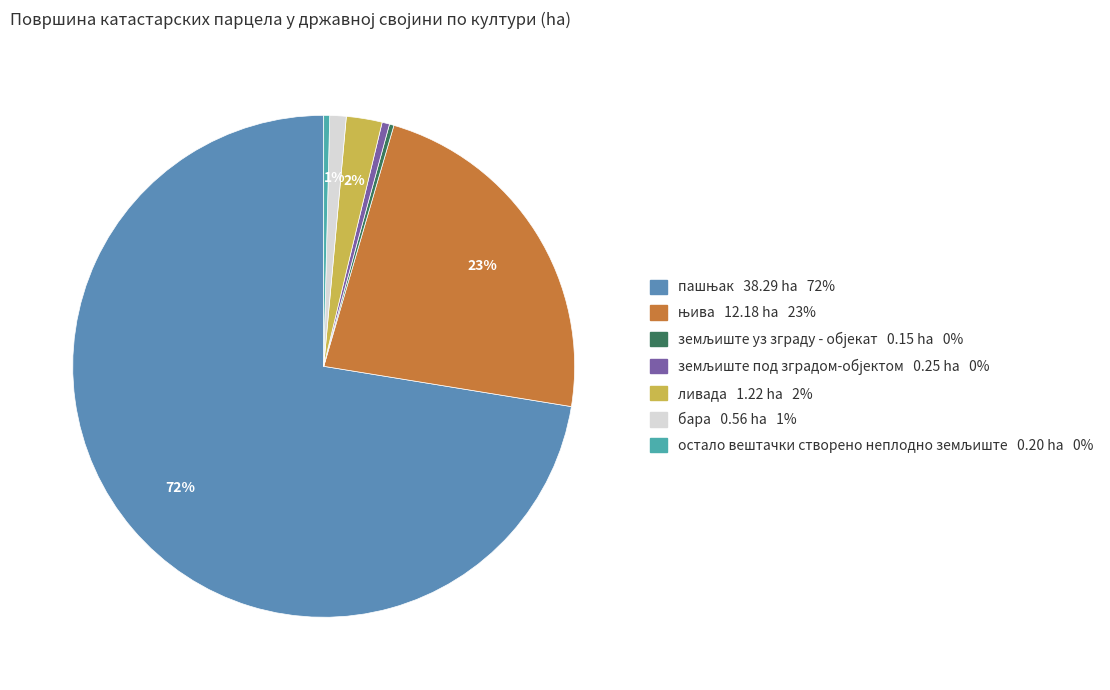

To the nearest percent, what is the difference between the њива and земљиште под зградом-објектом slice percentages?

23%